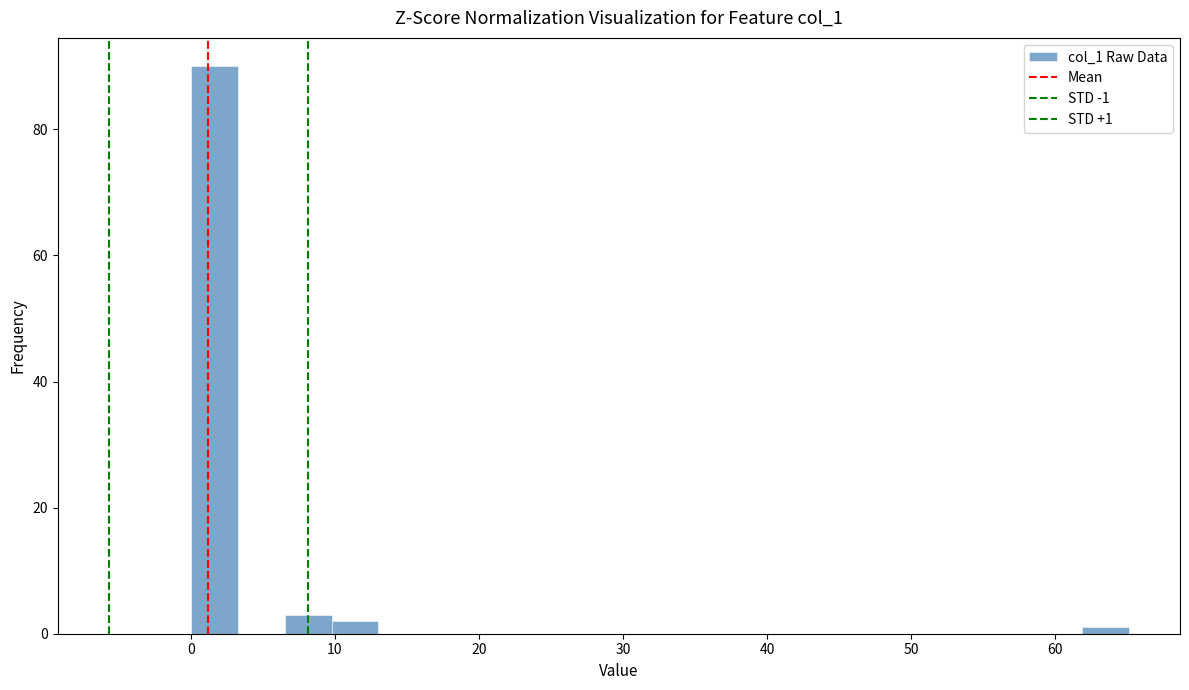

Read against the x-axis, roughly where is the centre of the tallest bar?

2